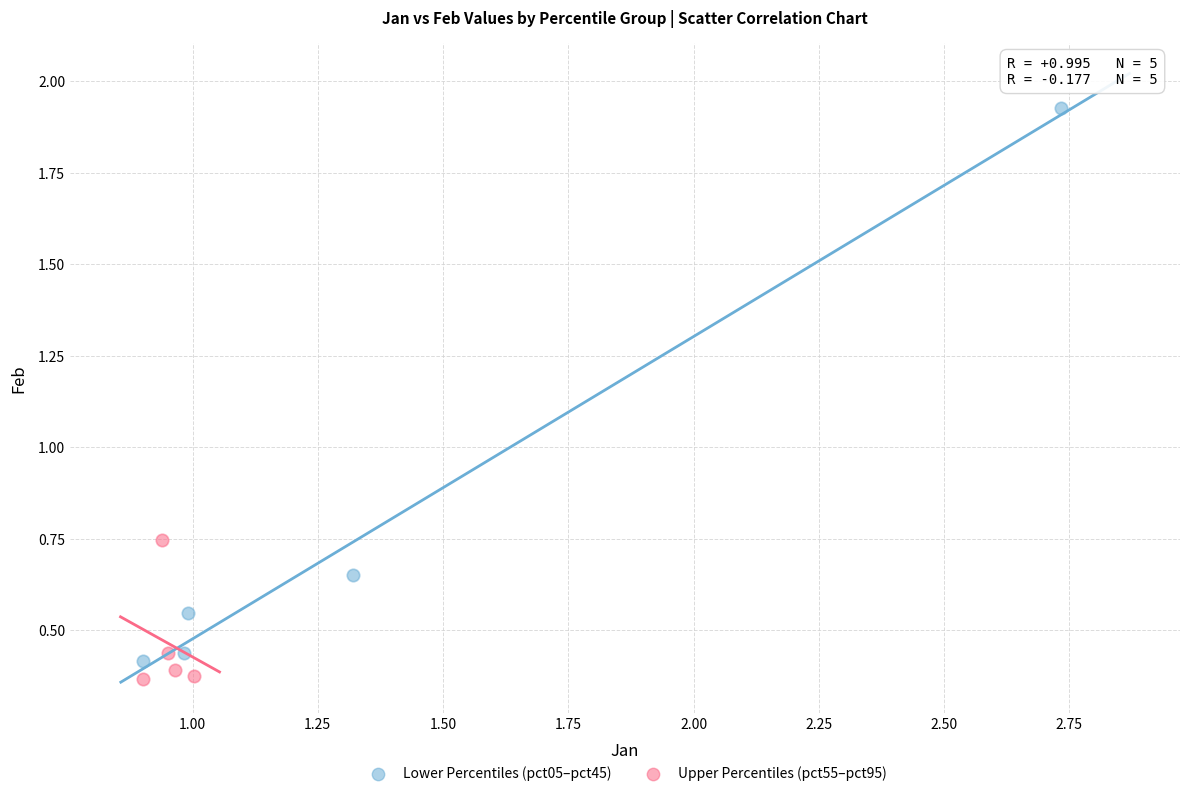

What are all the series names shown in the legend?

Lower Percentiles (pct05–pct45), Upper Percentiles (pct55–pct95)